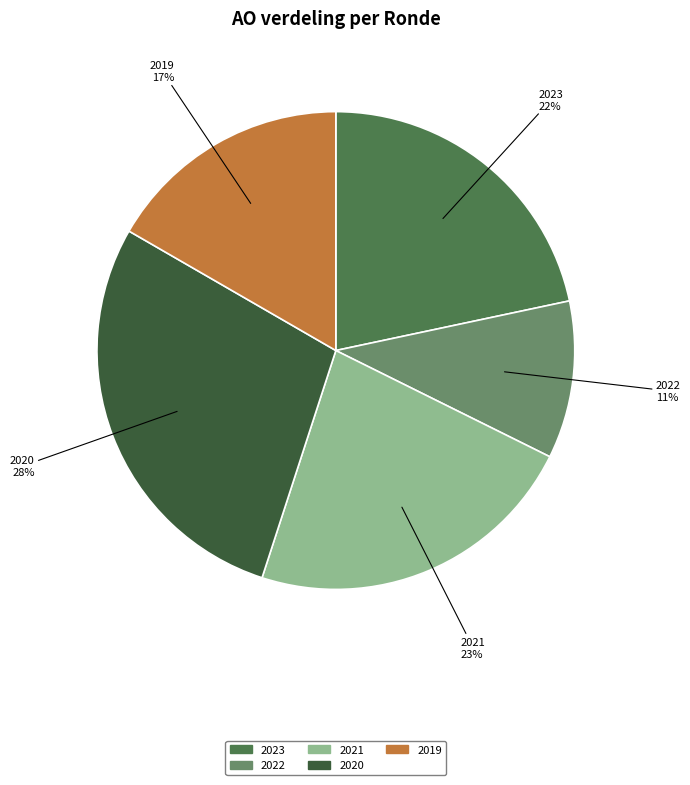

Is there a majority slice in this chart?

No